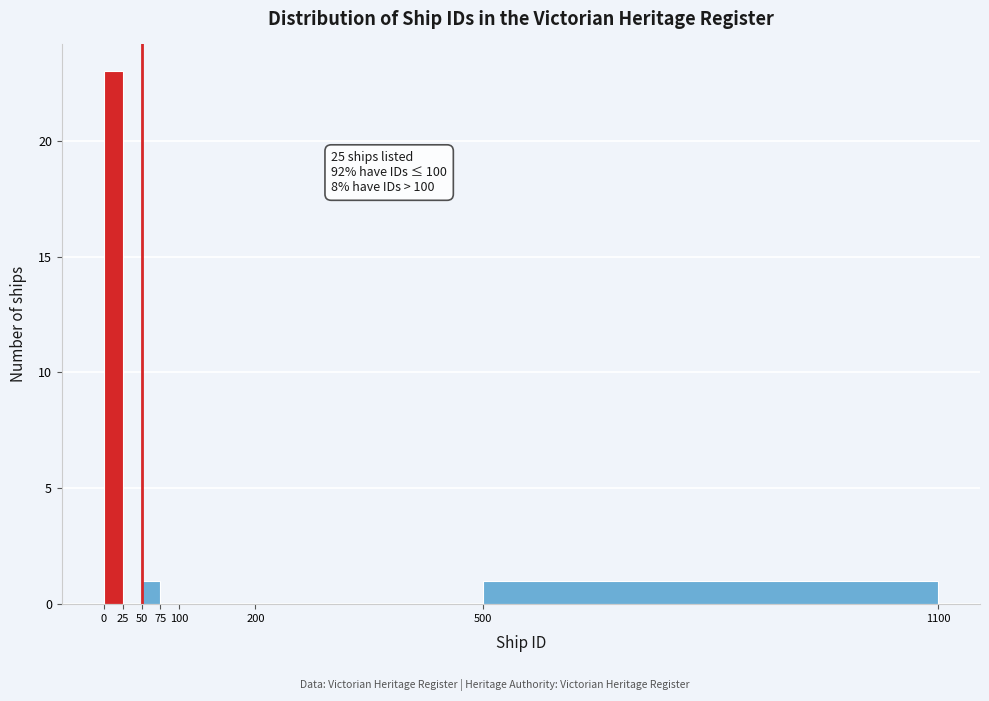

Which range on the x-axis has the tallest bar?

0 to 25